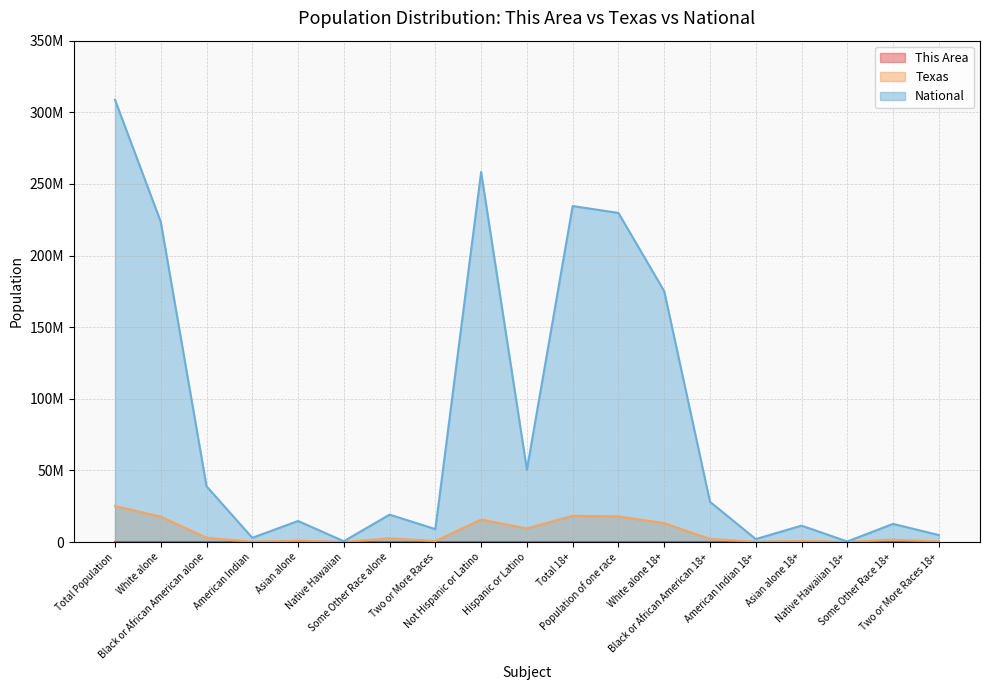

Does the chart display data point markers on the line(s)?

No